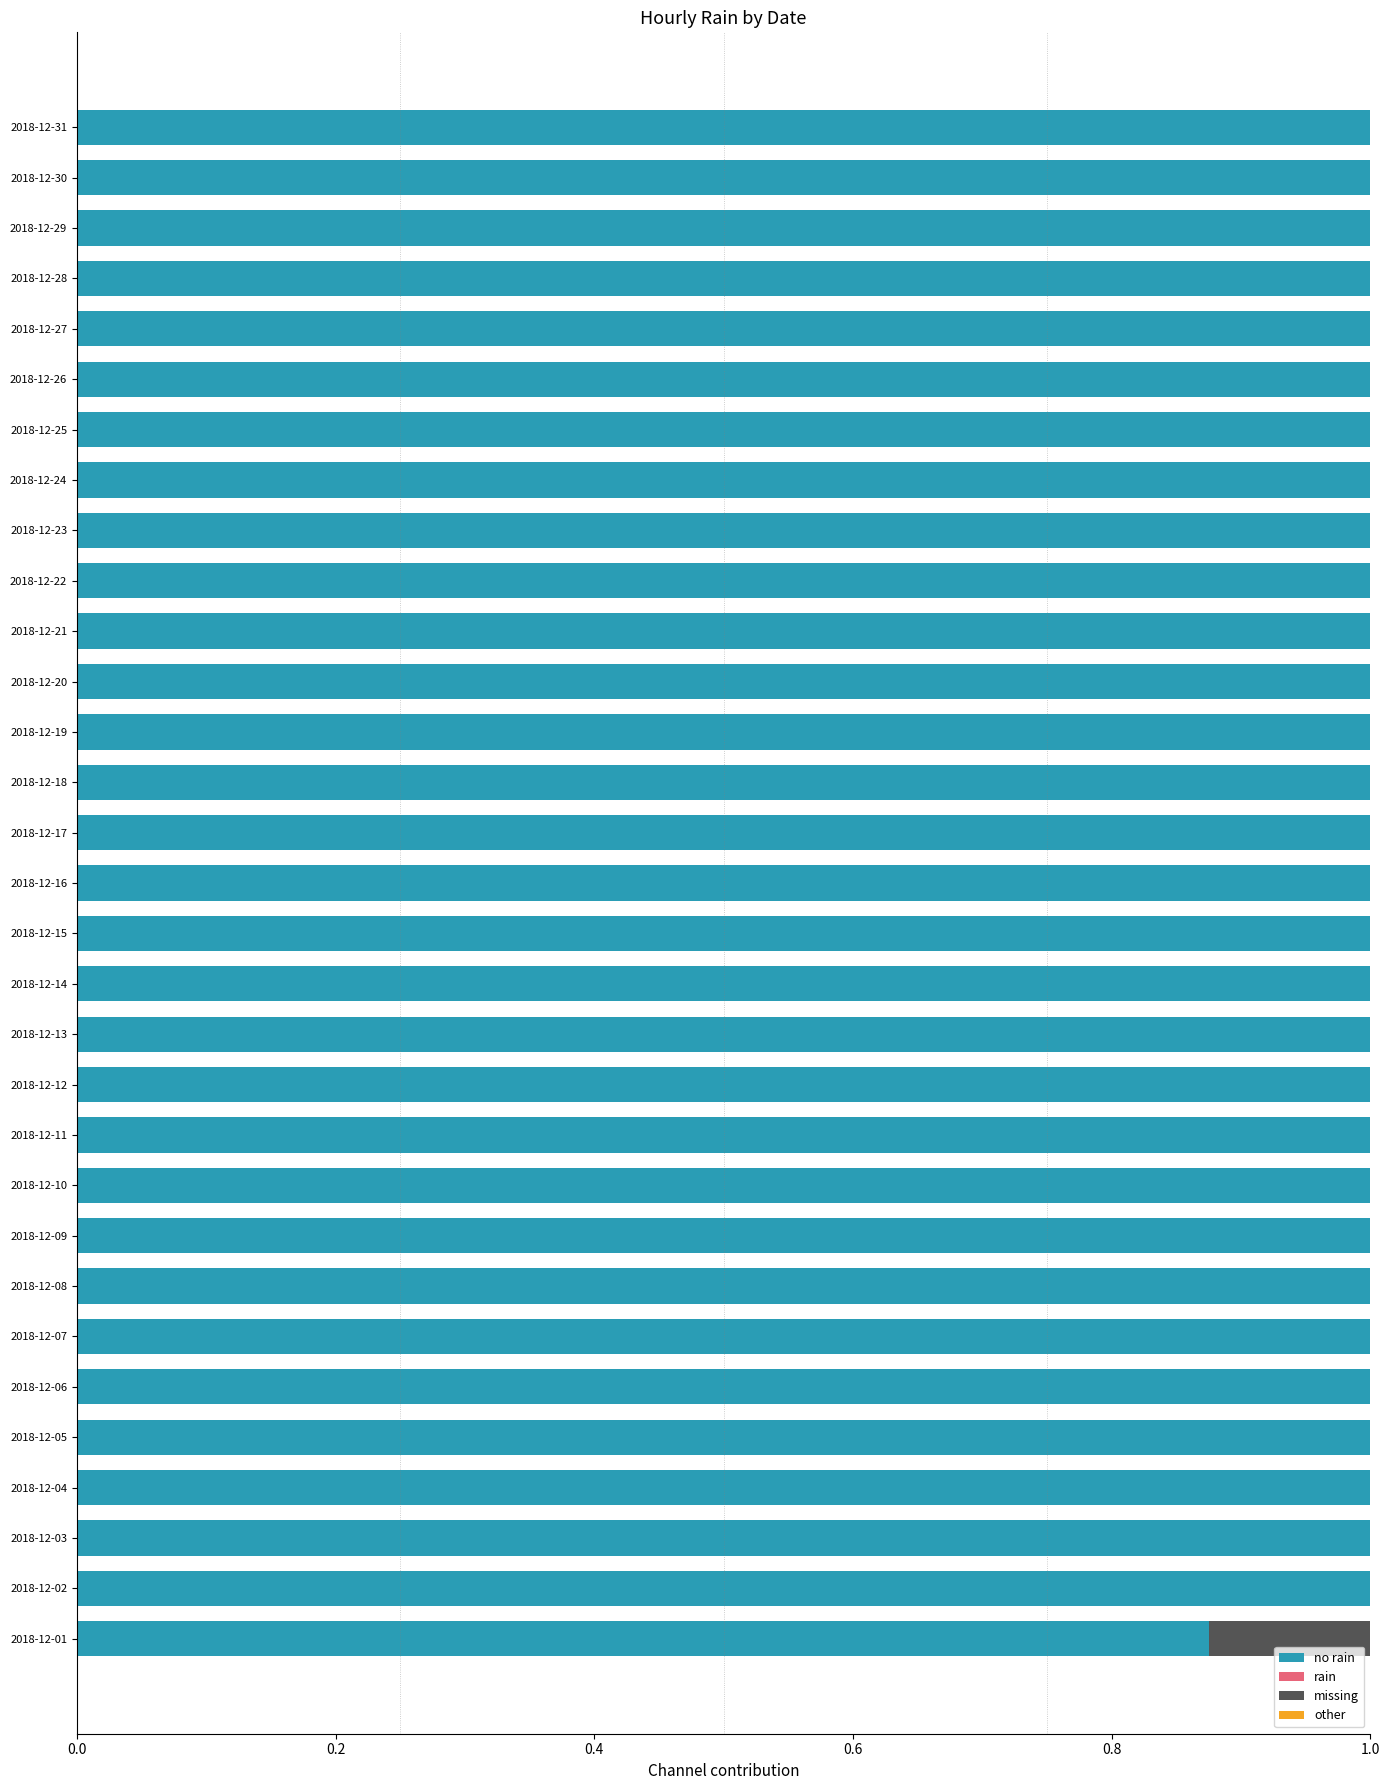

What is the total value across all series at 2018-12-04?

1.0